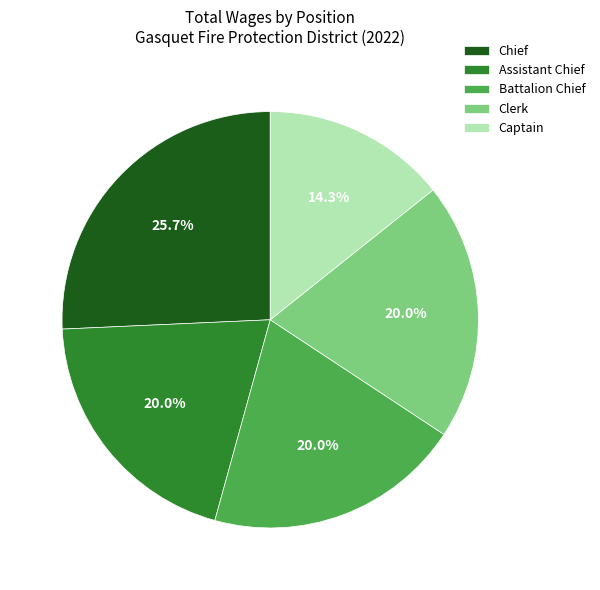

To the nearest percent, what is the combined percentage of Captain and Chief?

40%